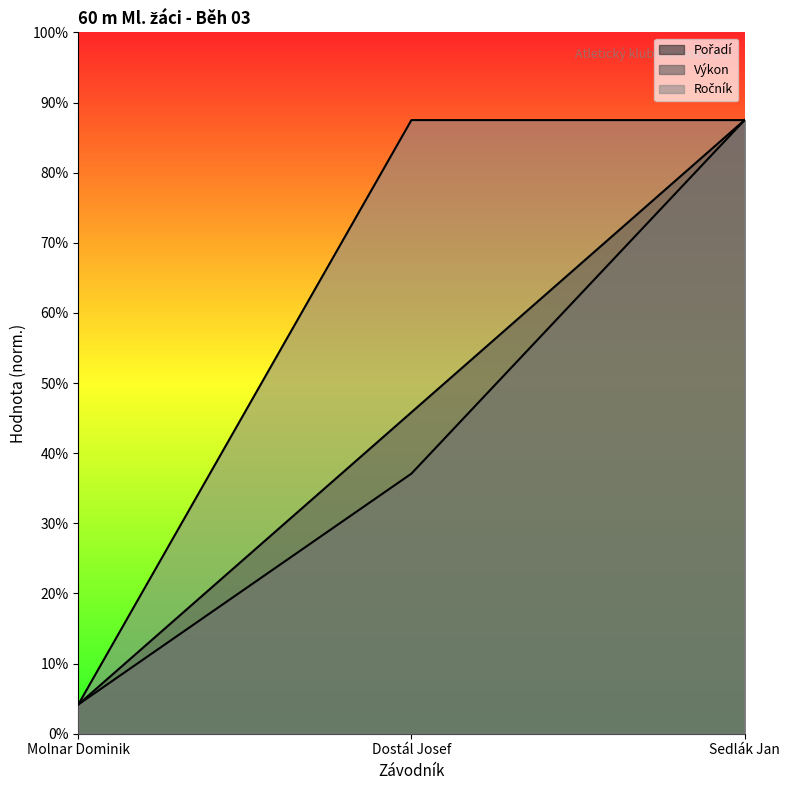

Rank the series by their maximum value, from highest to lowest.

Pořadí, Ročník, Výkon